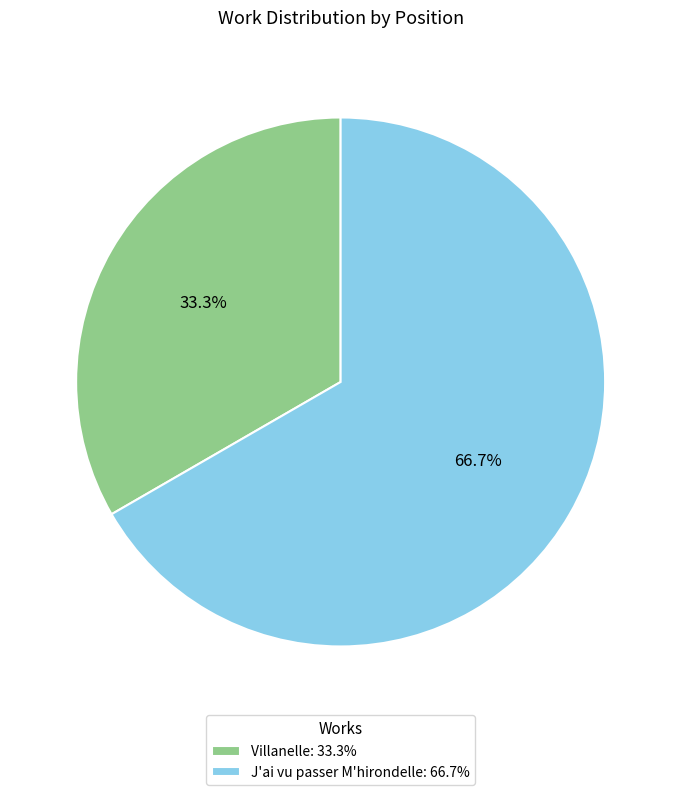

Between J'ai vu passer M'hirondelle and Villanelle, which is larger?

J'ai vu passer M'hirondelle